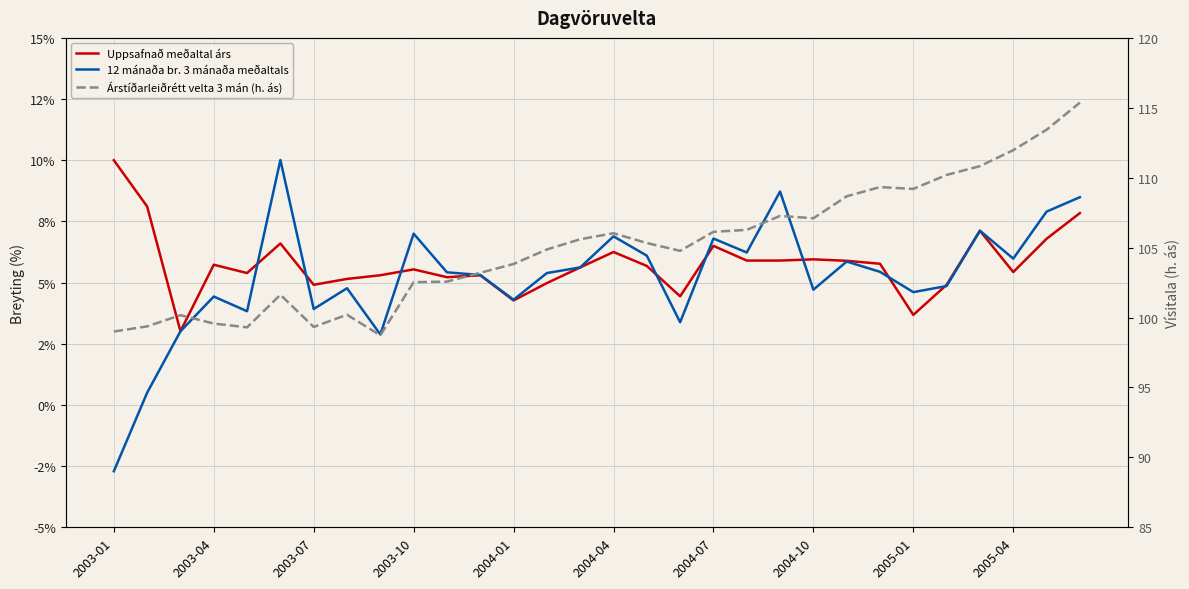

What is the value of the Árstíðarleiðrétt velta 3 mán (h. ás) point at the 4th from the left?

99.6